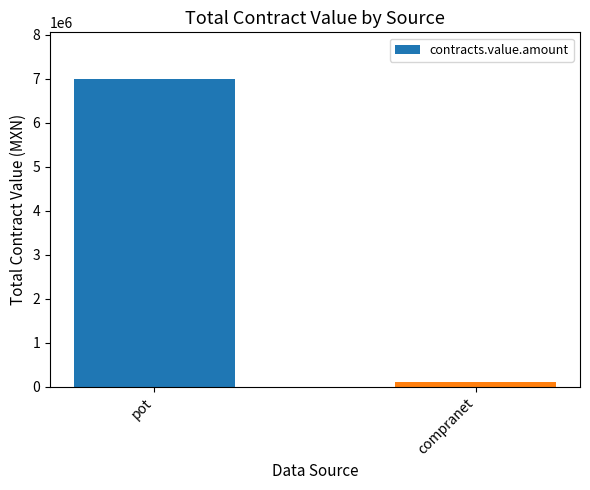

What is the difference between the maximum and minimum values?

6885161.6